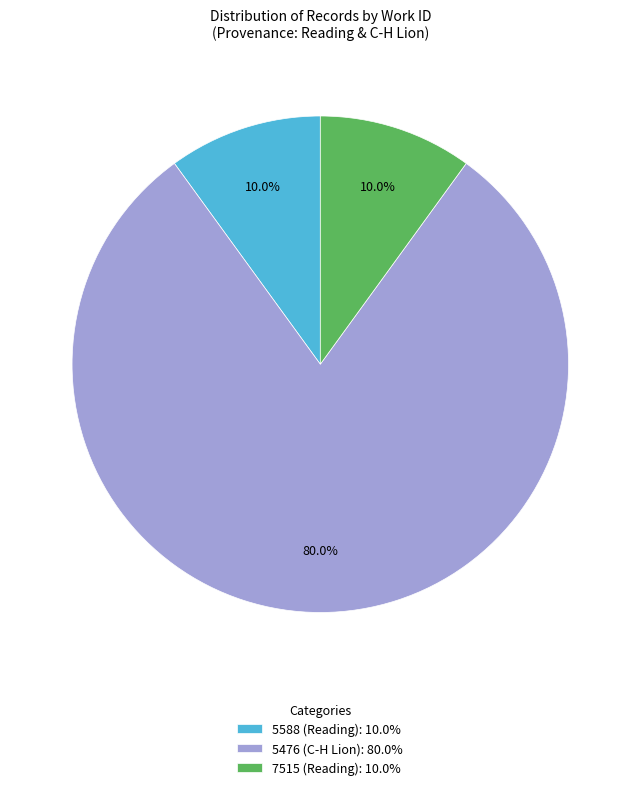

How many segments does this pie chart have?

3